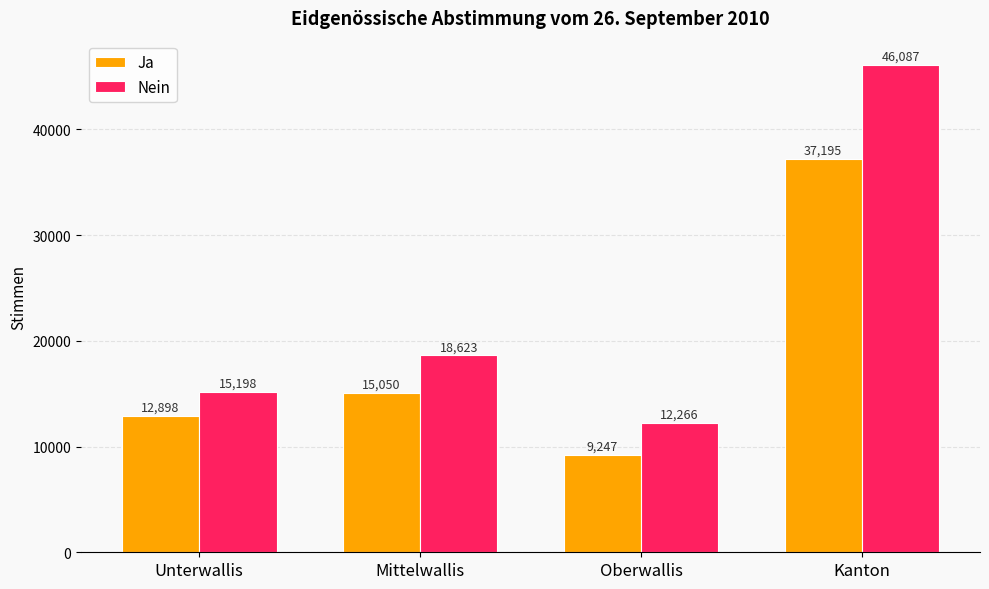

What is the approximate value of Ja at Mittelwallis, to the nearest 50?

15050